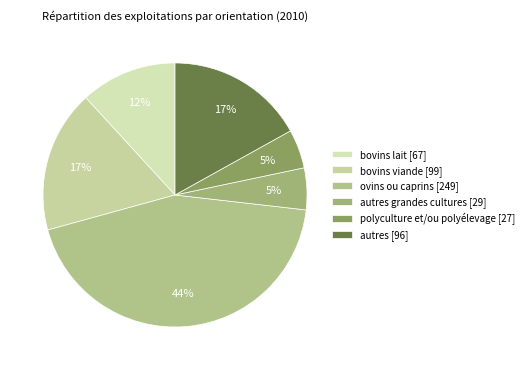

What is the largest slice in the pie chart?

ovins ou caprins [249]